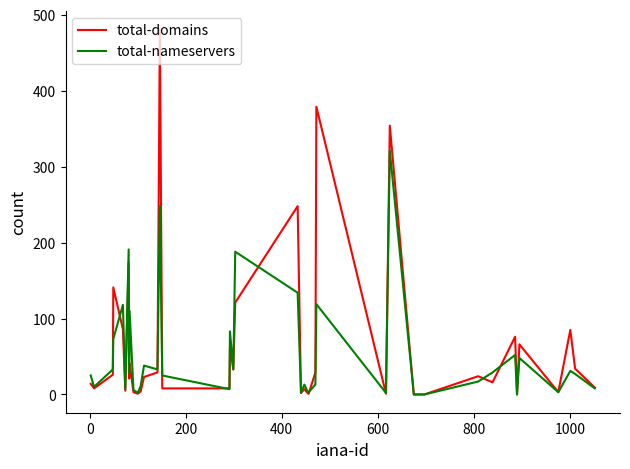

What is the greatest value displayed?

481